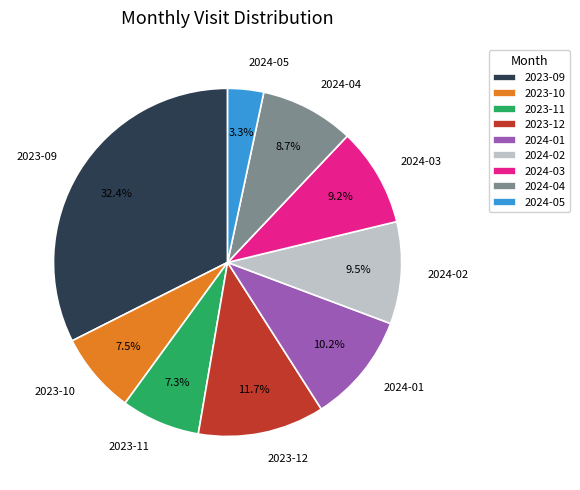

Between 2024-03 and 2023-12, which is larger?

2023-12